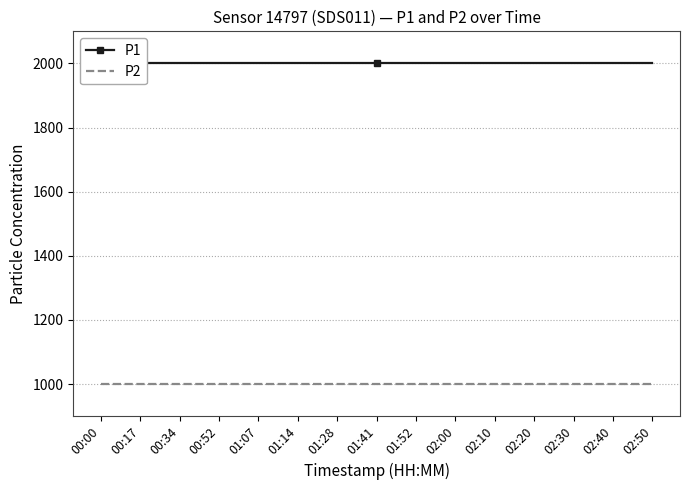

Which series has the largest total across all categories?

P1